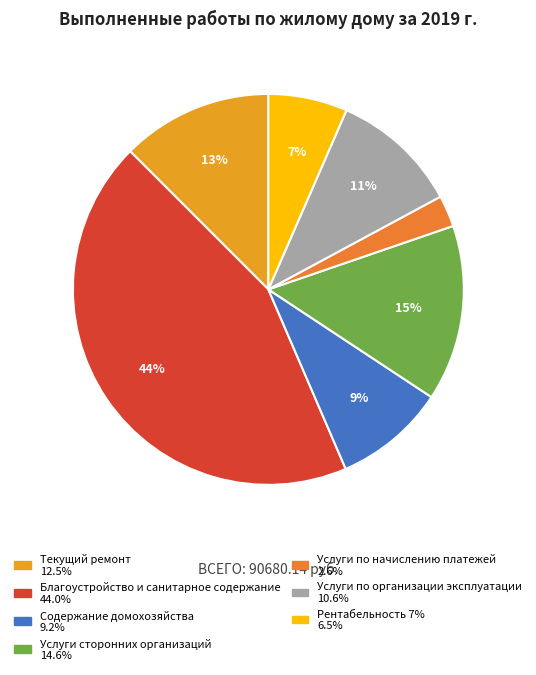

What is the ratio of the value at Благоустройство и санитарное содержание to the value at Текущий ремонт?

3.5